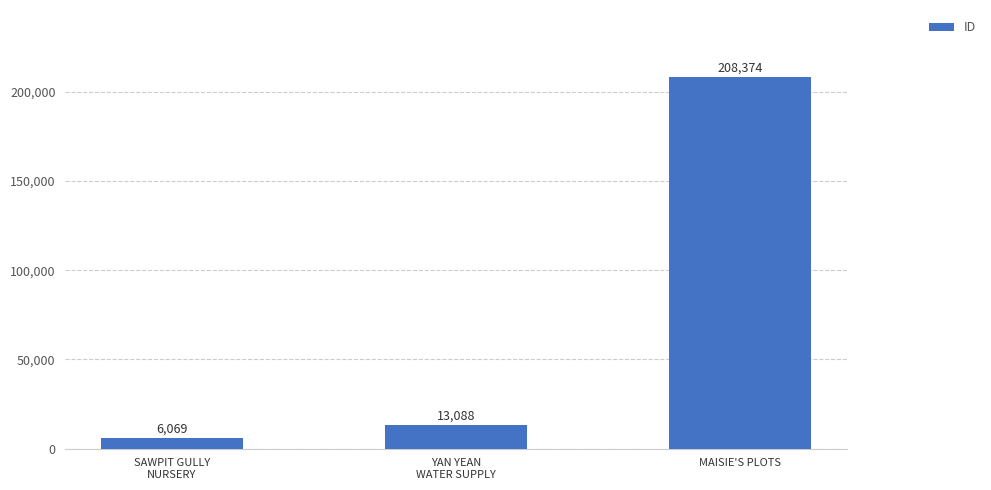

List the labels in order of value, largest first.

MAISIE'S PLOTS, YAN YEAN
WATER SUPPLY, SAWPIT GULLY
NURSERY